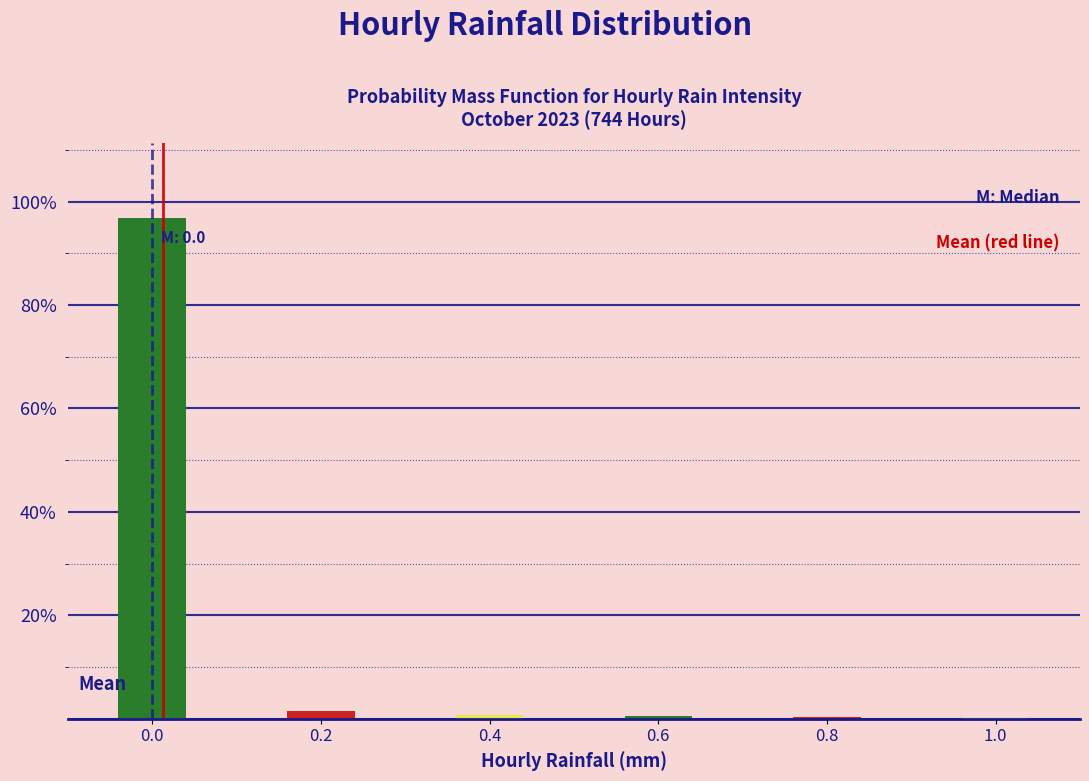

Which range on the x-axis has the tallest bar?

-0.05 to 0.05